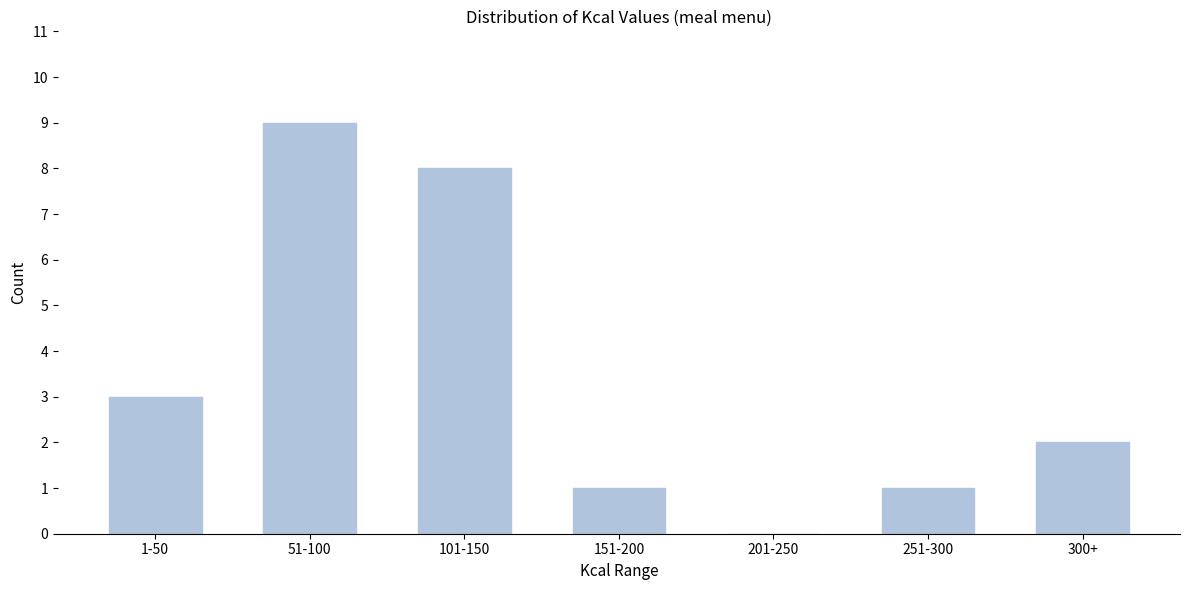

Reading left to right, what are all the values shown in this chart?

1-50=3	51-100=9	101-150=8	151-200=1	201-250=0	251-300=1	300+=2